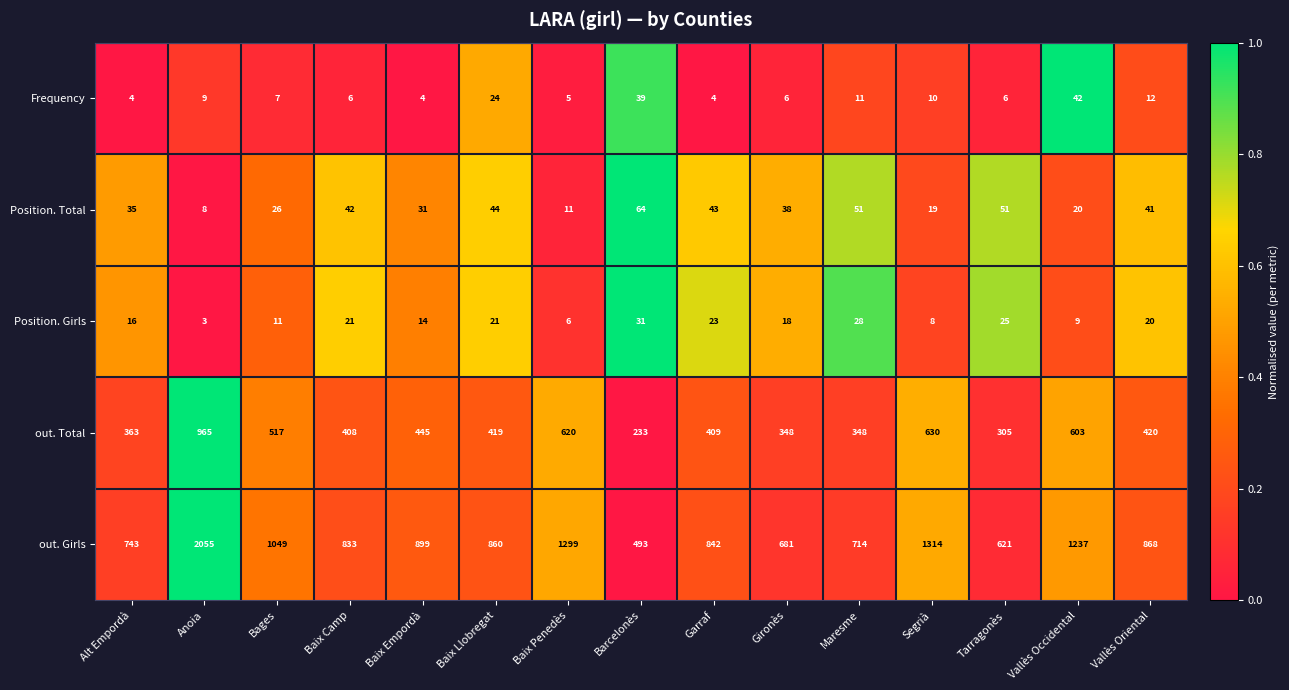

True or false: Frequency has a value of 4 at Tarragonès.

False